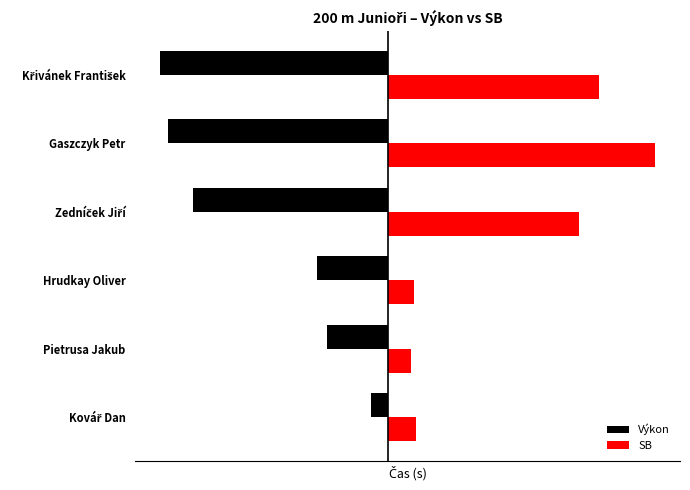

What is the value of the Výkon bar at the 1st from the left?

-0.2